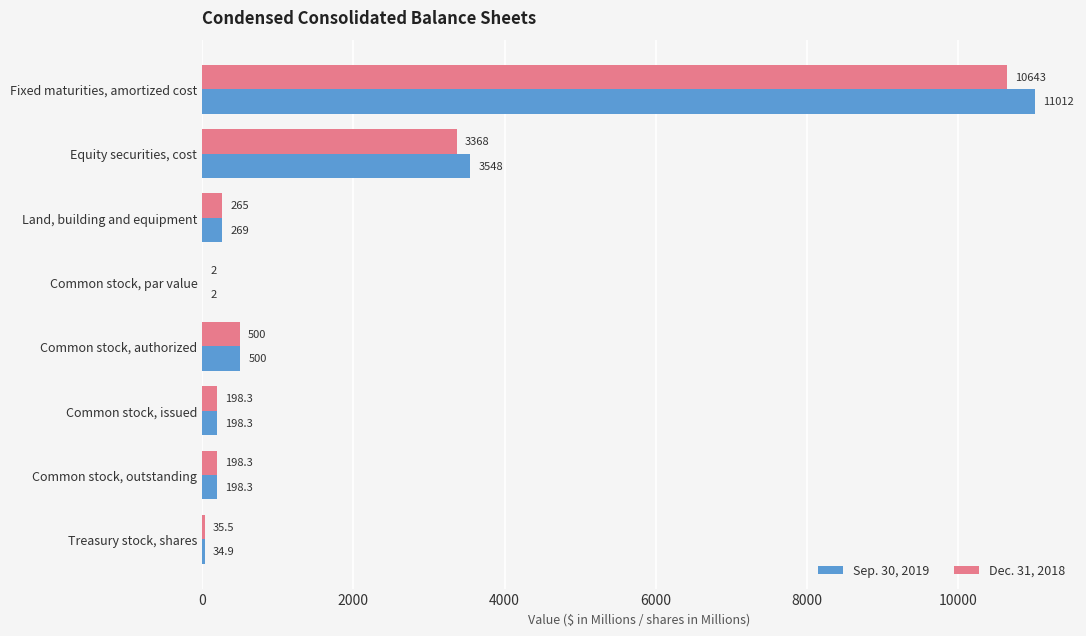

Between Land, building and equipment and Common stock, authorized, which series saw the biggest shift?

Dec. 31, 2018